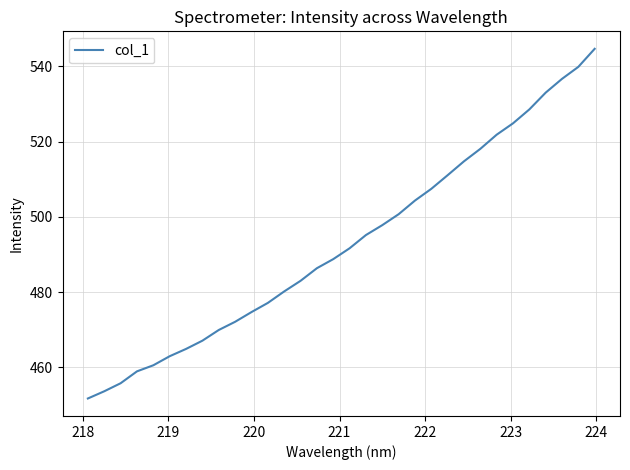

What is the maximum value shown in the chart?

544.7